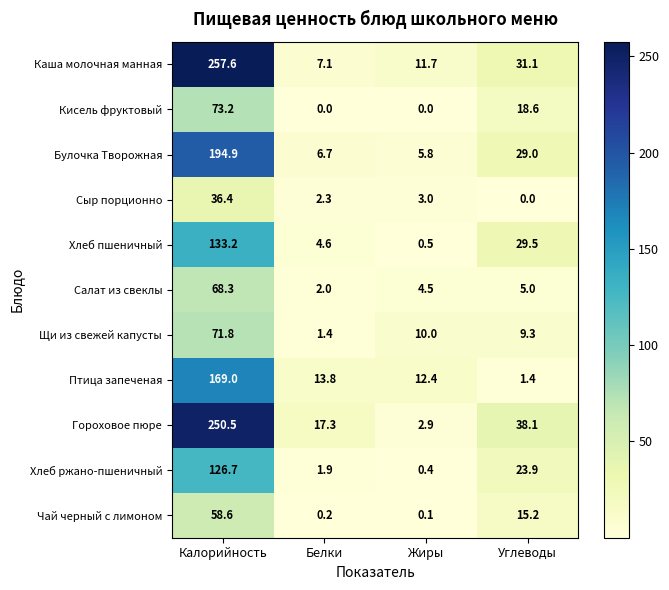

At Жиры, list the series in order from smallest to largest.

Кисель фруктовый, Чай черный с лимоном, Хлеб ржано-пшеничный, Хлеб пшеничный, Гороховое пюре, Сыр порционно, Салат из свеклы, Булочка Творожная, Щи из свежей капусты, Каша молочная манная, Птица запеченая